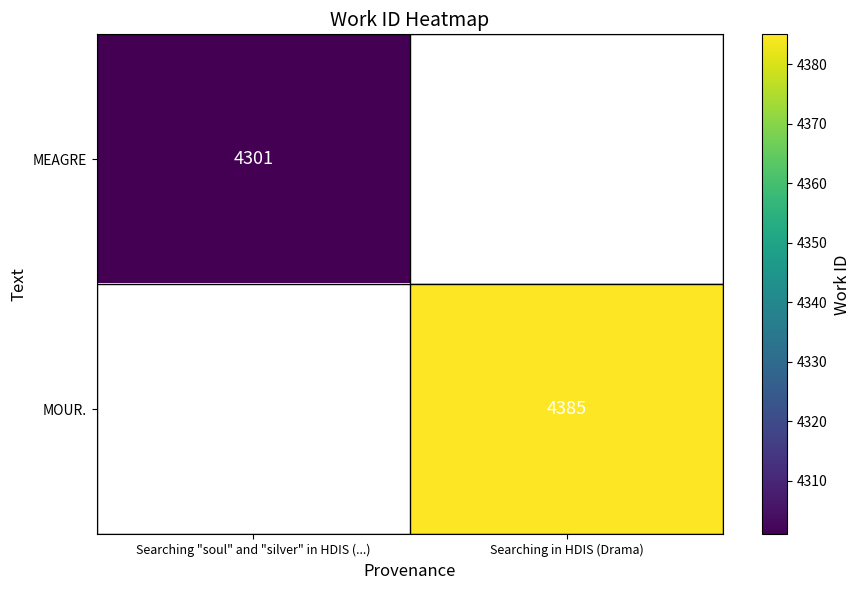

True or false: MEAGRE has a value of 4301 at Searching "soul" and "silver" in HDIS (...).

True